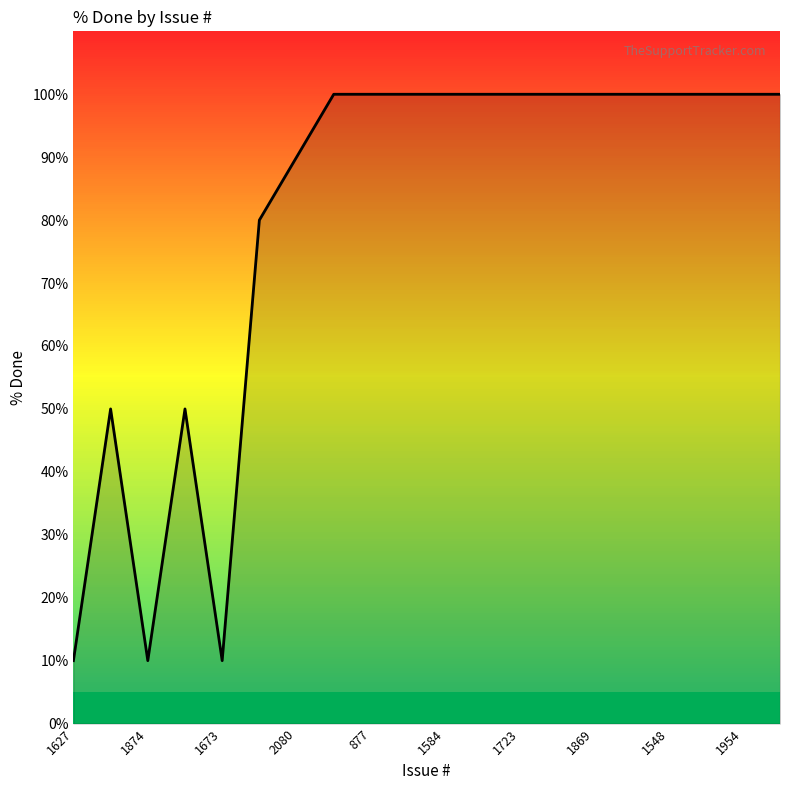

What is the maximum value shown in the chart?

100